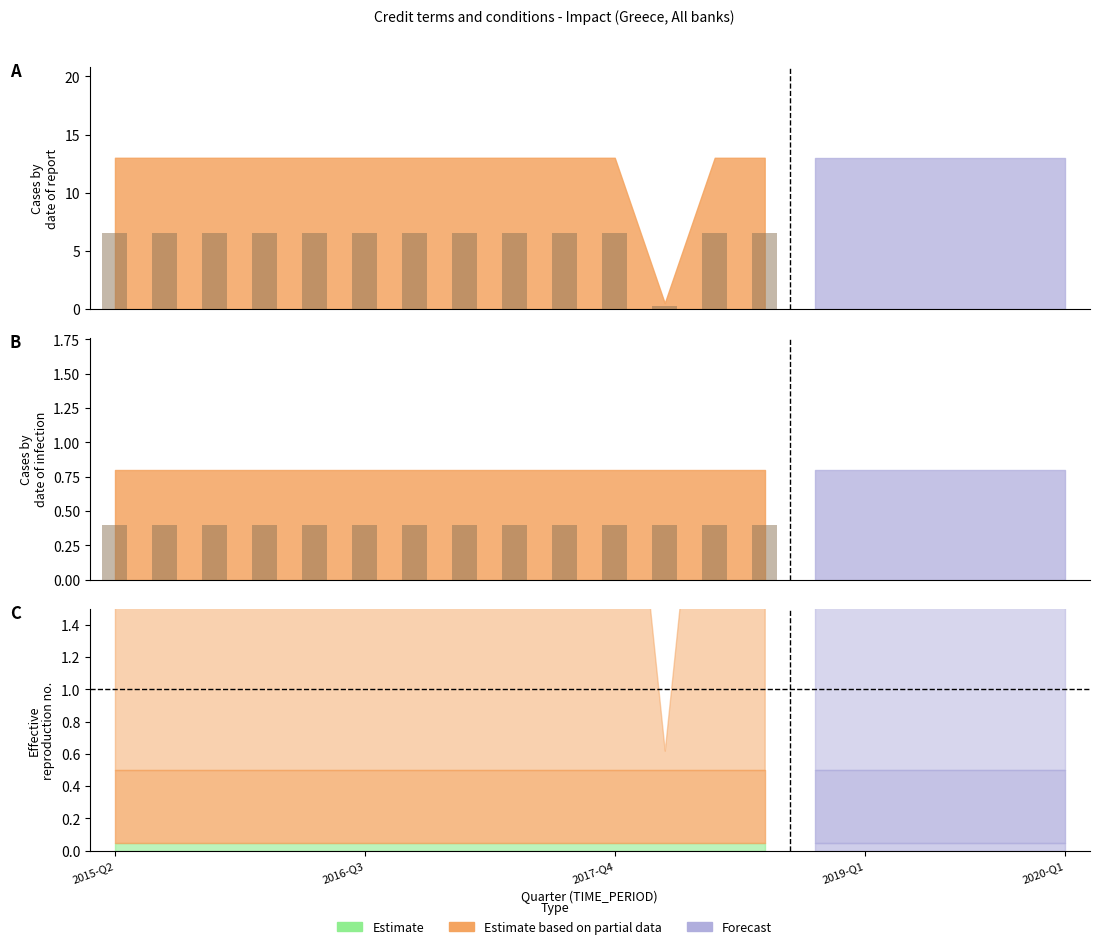

How many bars are there in each group?

3